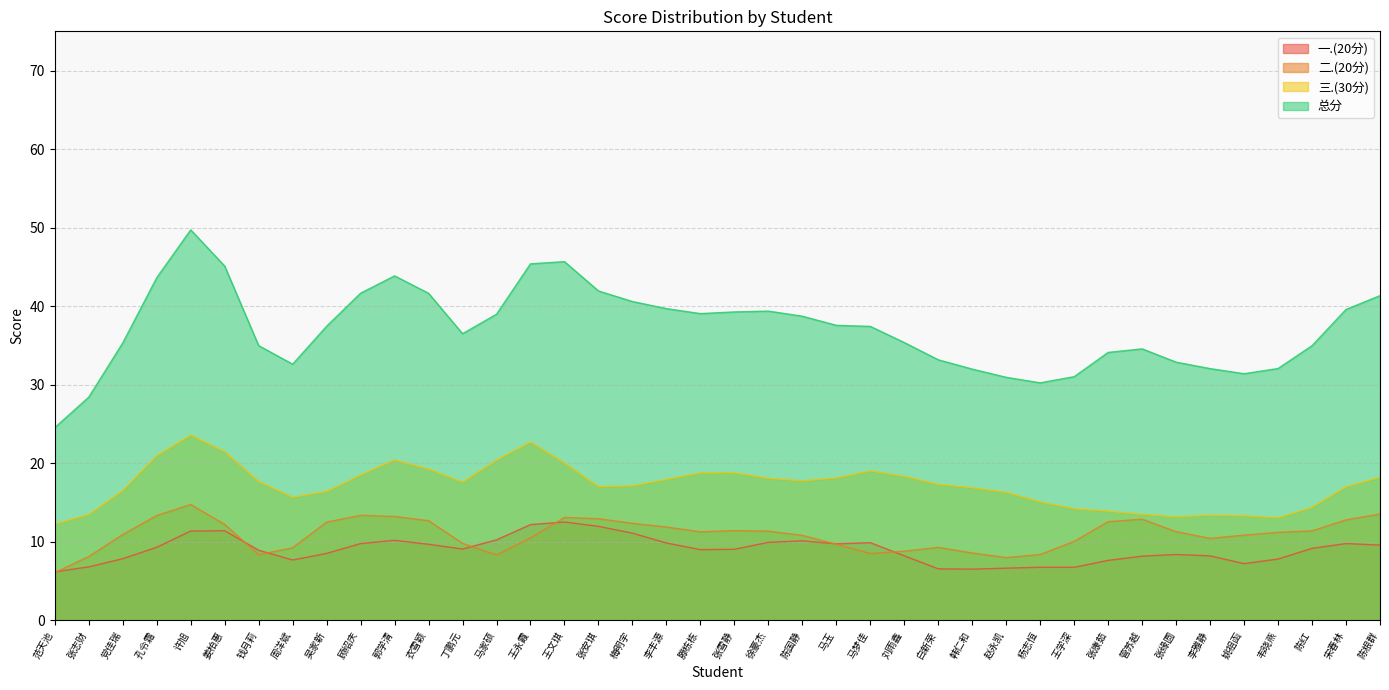

Does the chart have visible grid lines?

Yes